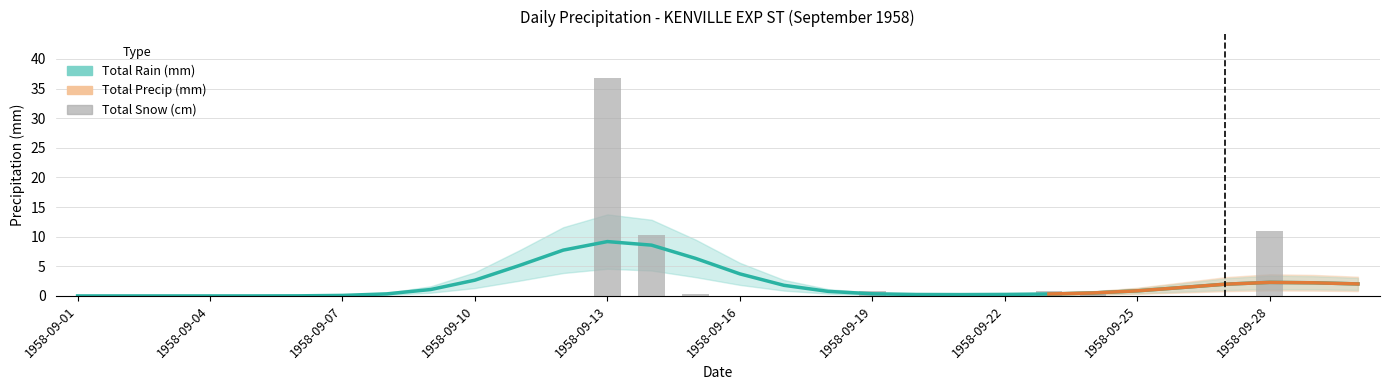

Which category has the lowest value across all series?

1958-09-01